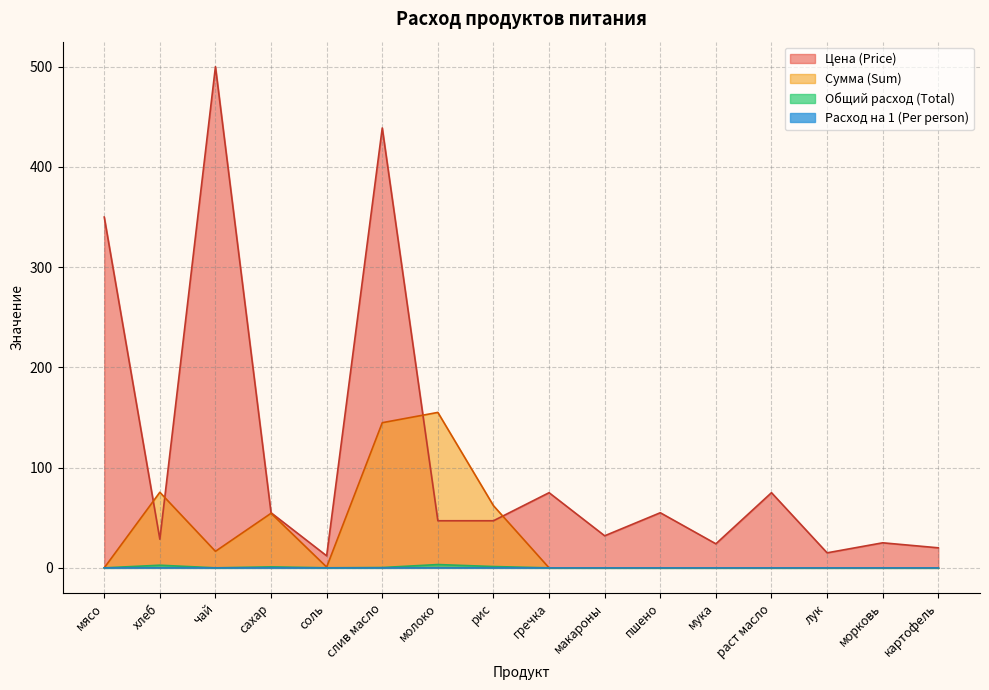

The value of Цена (Price) at лук is 15.0. True or false?

True